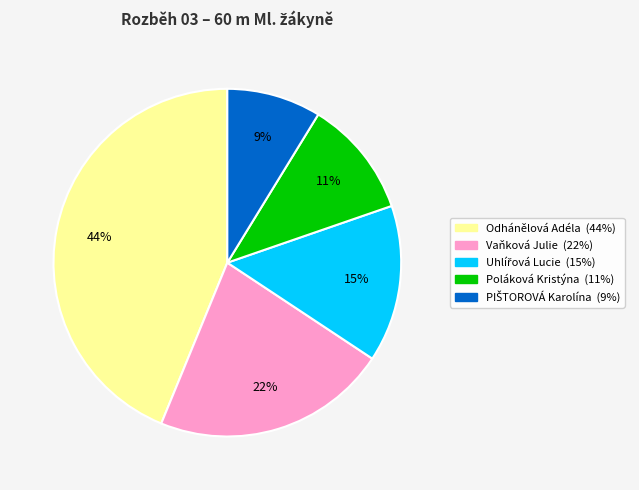

To the nearest percent, what portion does Poláková Kristýna represent?

11%